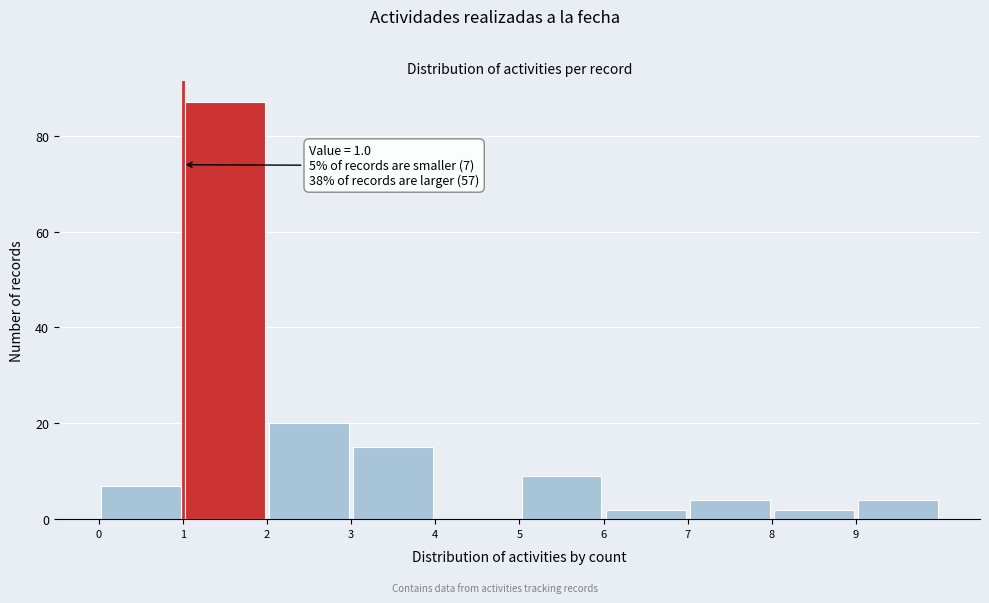

Over which range of the x-axis is the bar tallest?

1 to 2